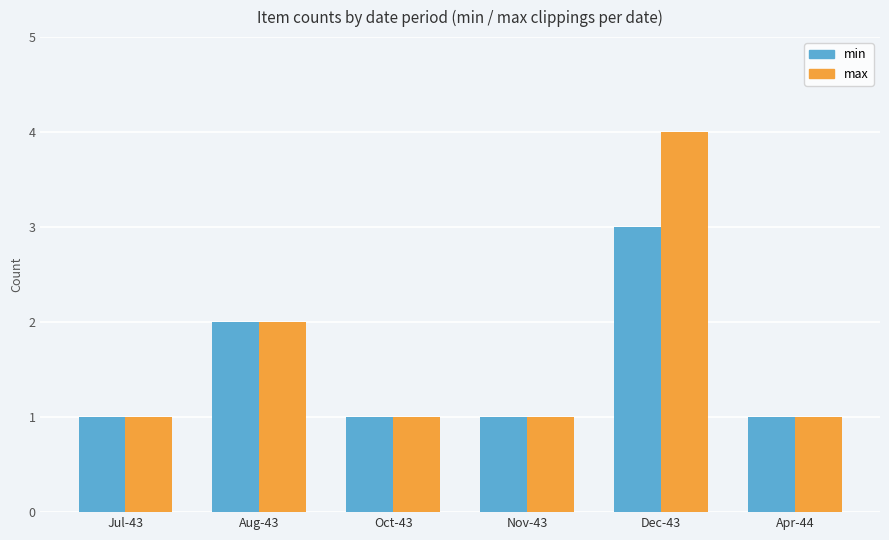

What is the minimum value for min?

1